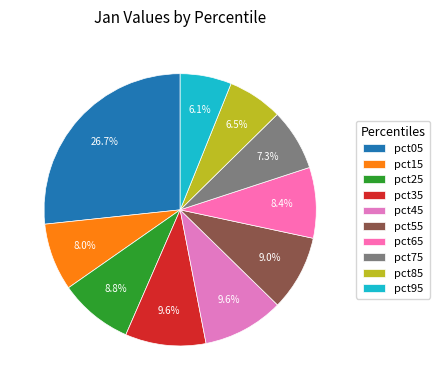

True or false: pct65 accounts for 8% of the total.

True